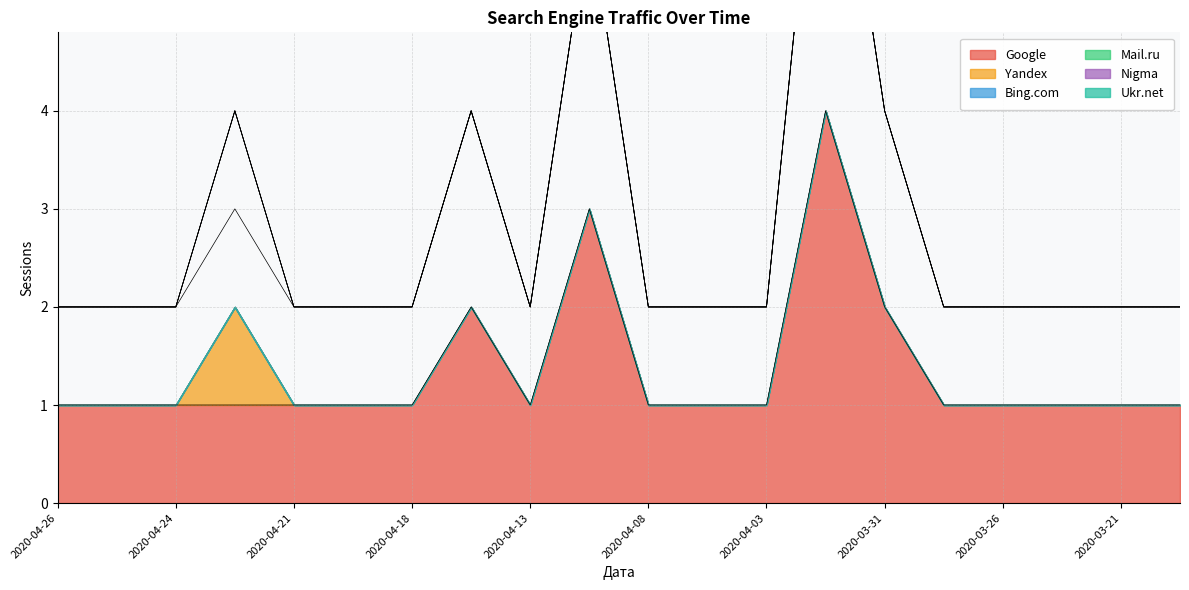

What is the label of the 12th point from the right?

2020-04-13